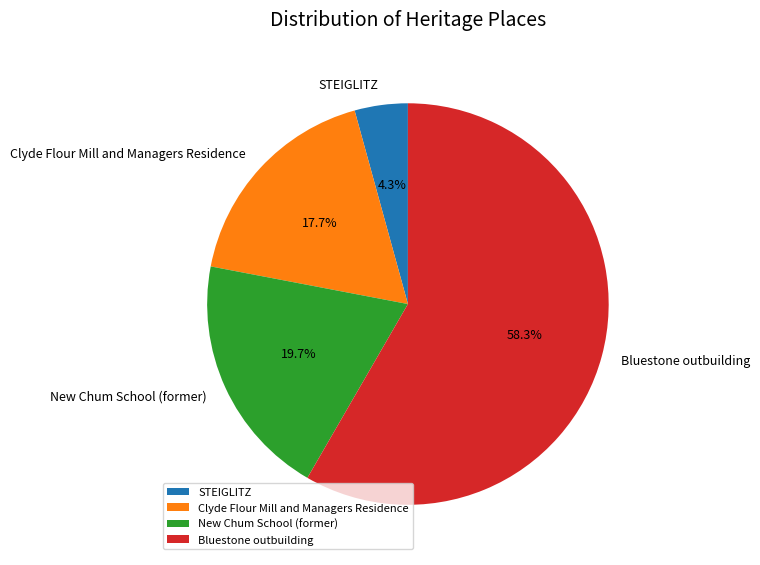

Is it true that Bluestone outbuilding is 58% of the pie?

True